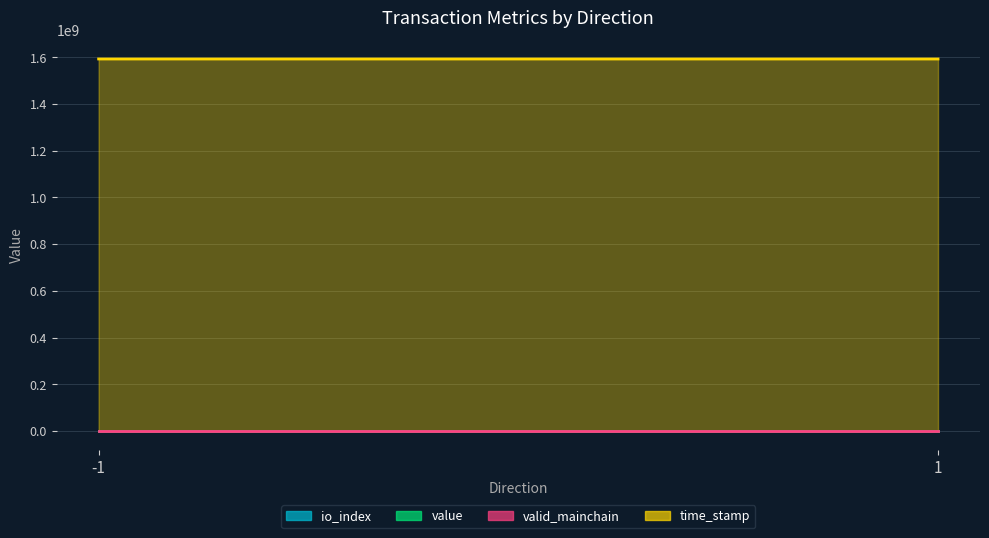

Reading left to right, transcribe all the data shown in this chart.

io_index: 107.0	143.0
value: 40.2	40.2
valid_mainchain: 1.0	1.0
time_stamp: 1593042831.0	1593031530.0